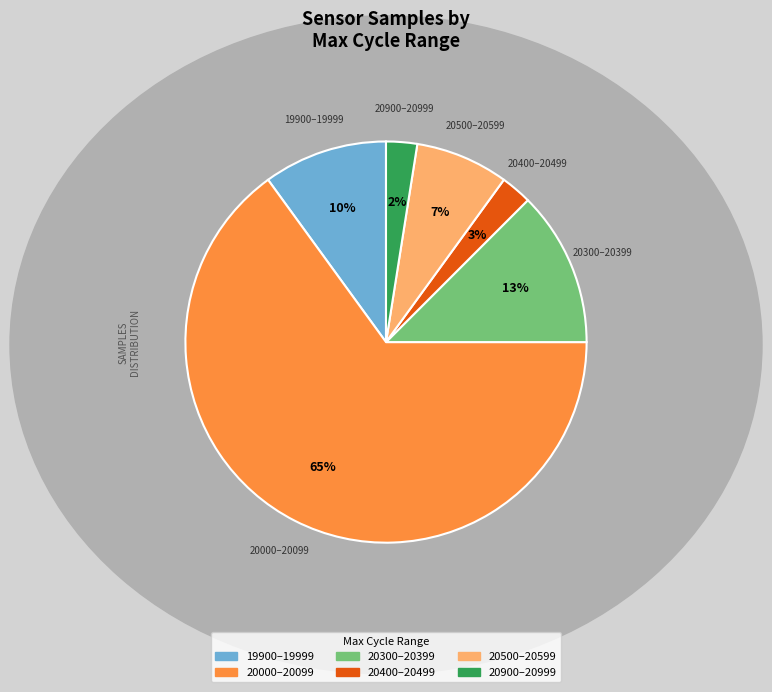

Does any single category account for the majority?

Yes